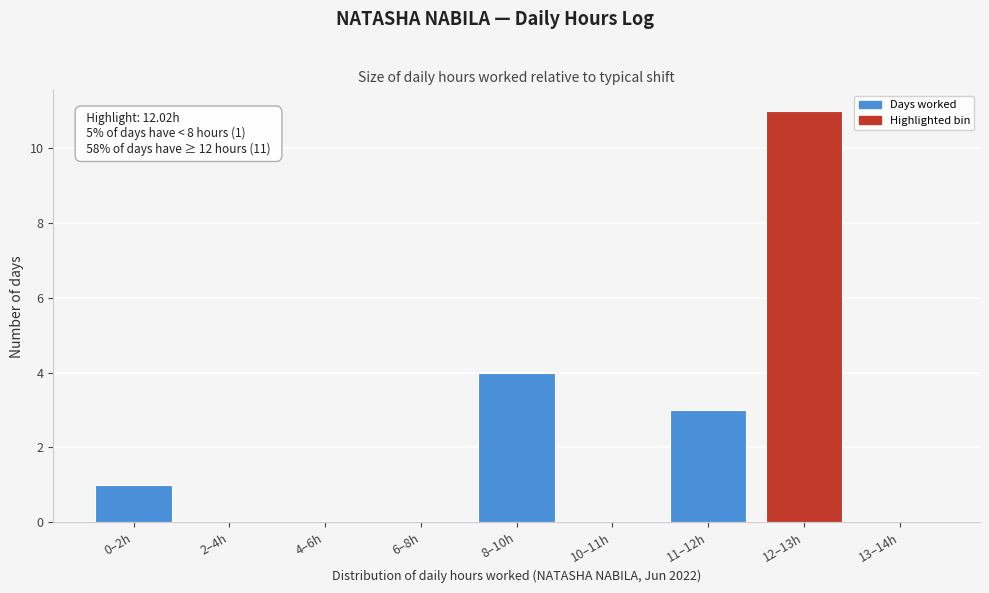

Reading right to left, transcribe all the data shown in this chart.

13–14h=0	12–13h=11	11–12h=3	10–11h=0	8–10h=4	6–8h=0	4–6h=0	2–4h=0	0–2h=1